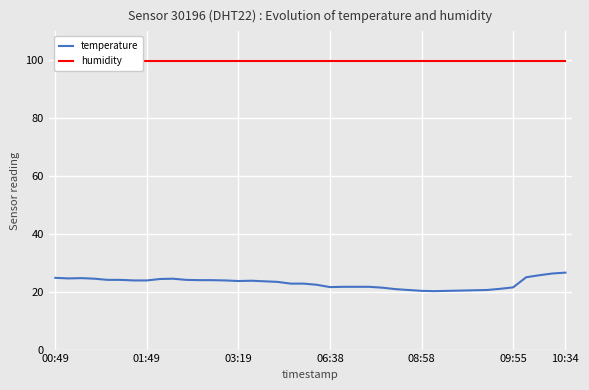

Between 33 and 29, which is larger?

33